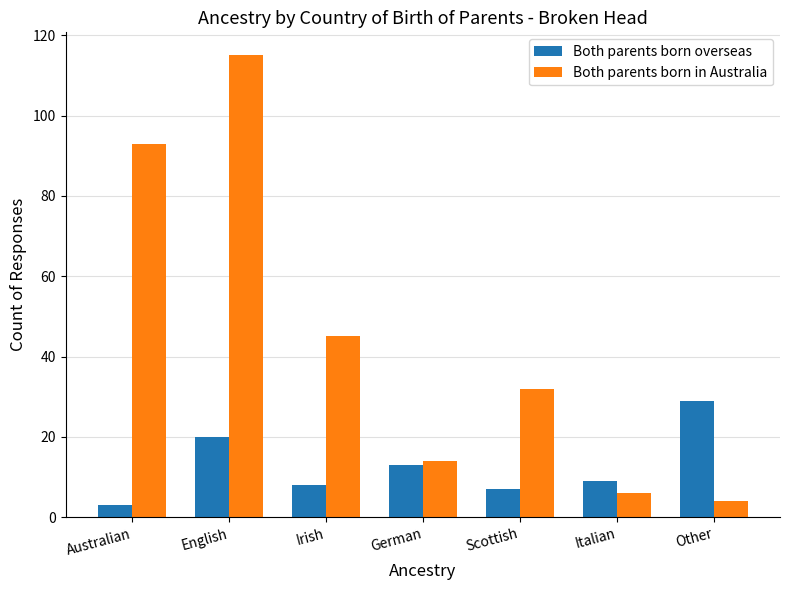

Is it true that Both parents born in Australia equals 32 at Scottish?

True